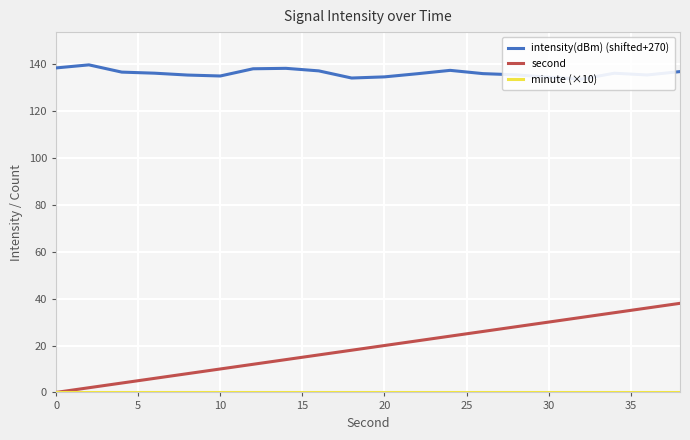

The value of second at 10 is 16. True or false?

False